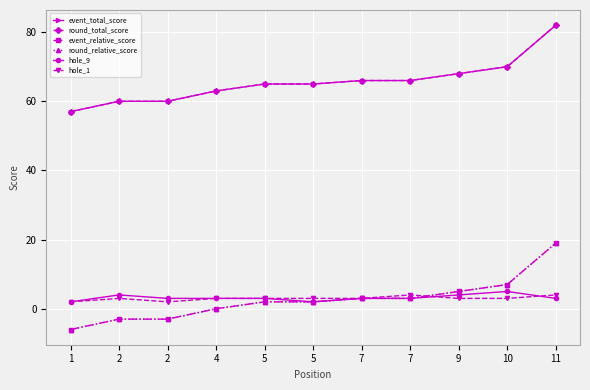

The value of event_relative_score at 10 is 12. True or false?

False